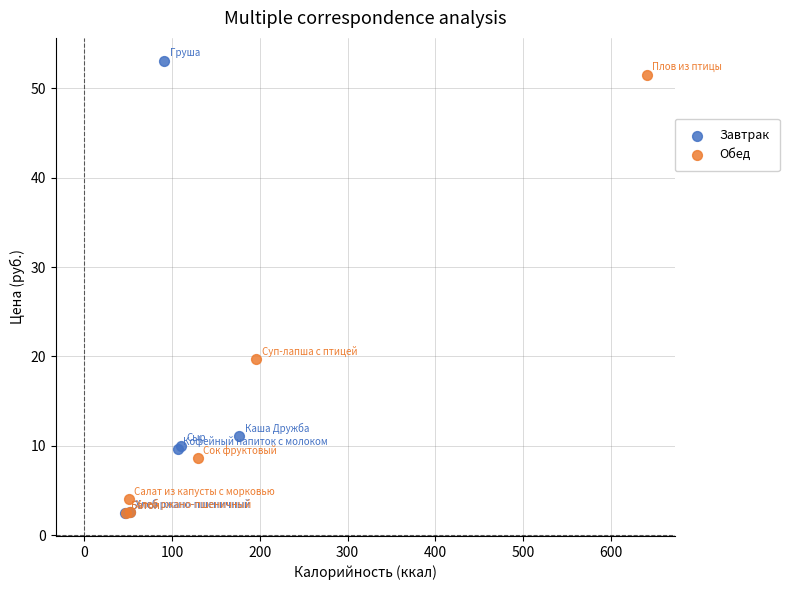

What are all the series names shown in the legend?

Завтрак, Обед